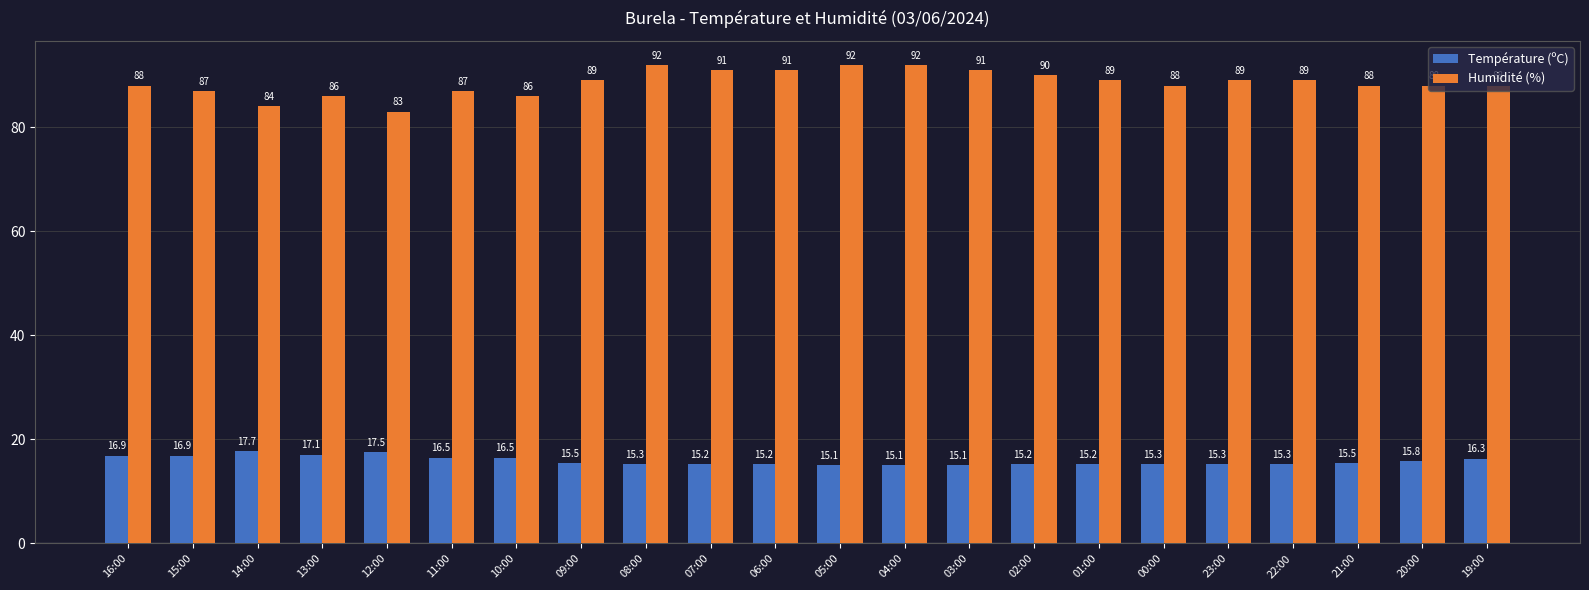

What is the sum of all Température (ºC) values?

349.5